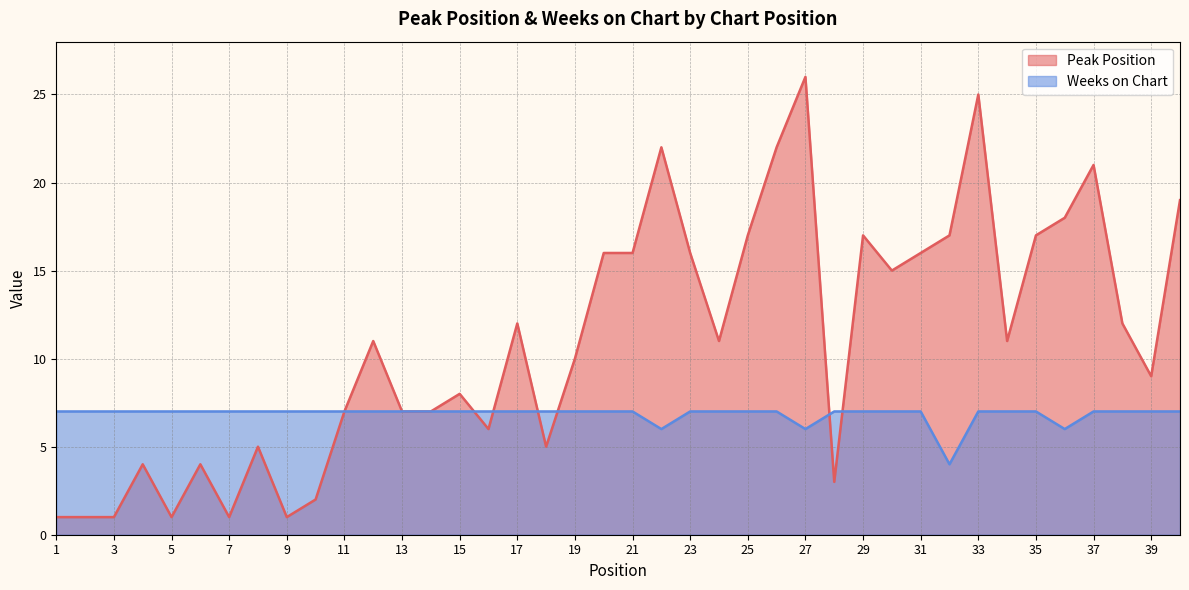

Which series has the largest range (max minus min)?

Peak Position